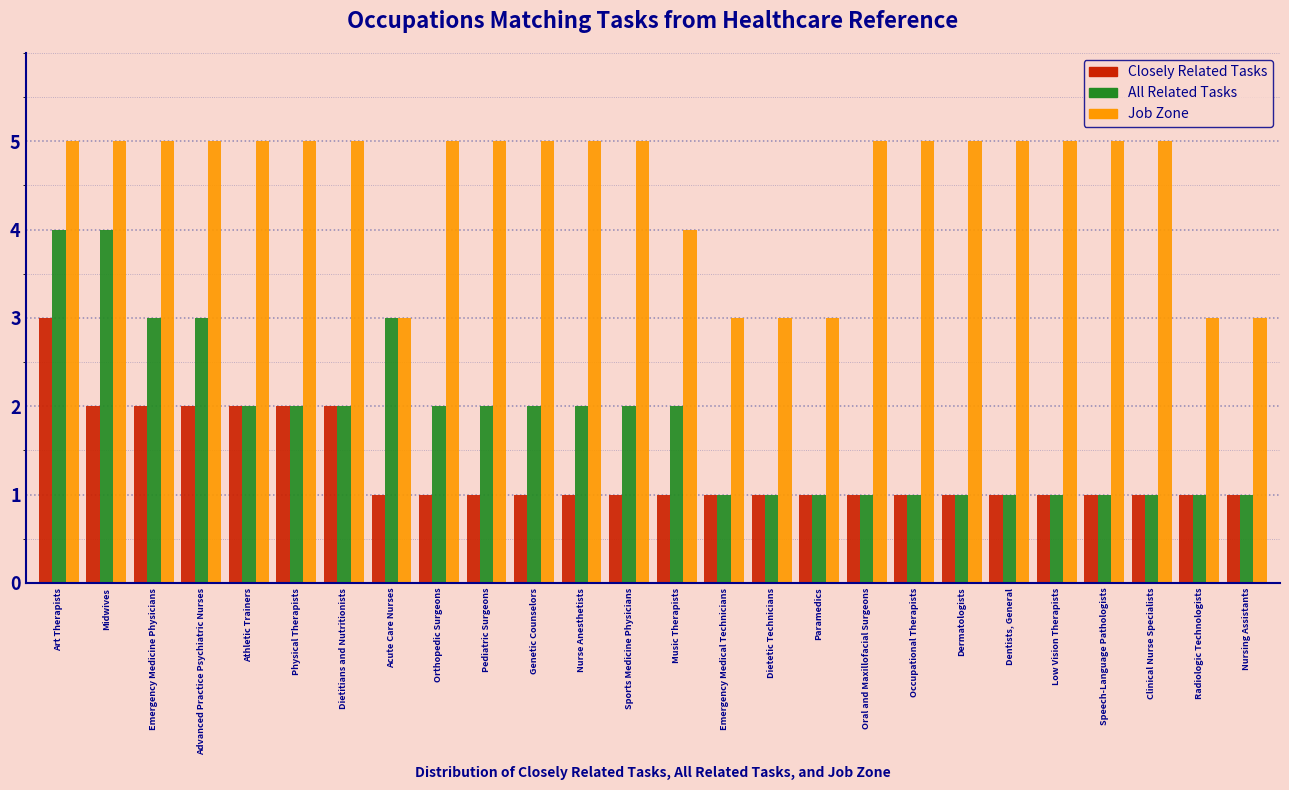

The value of All Related Tasks at Orthopedic Surgeons is 3. True or false?

False